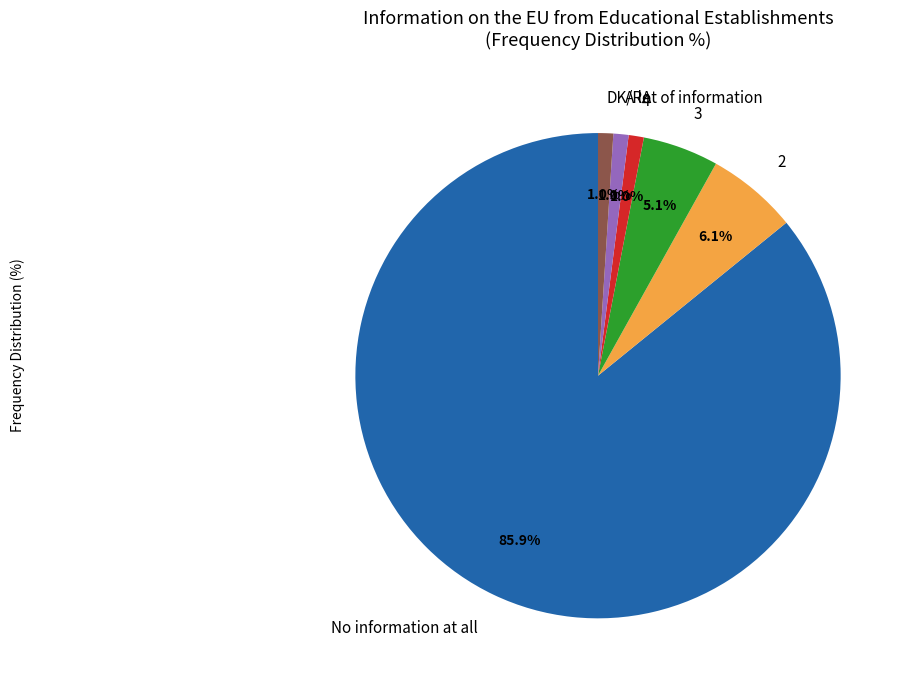

Does No information at all account for over 50% of the chart?

Yes